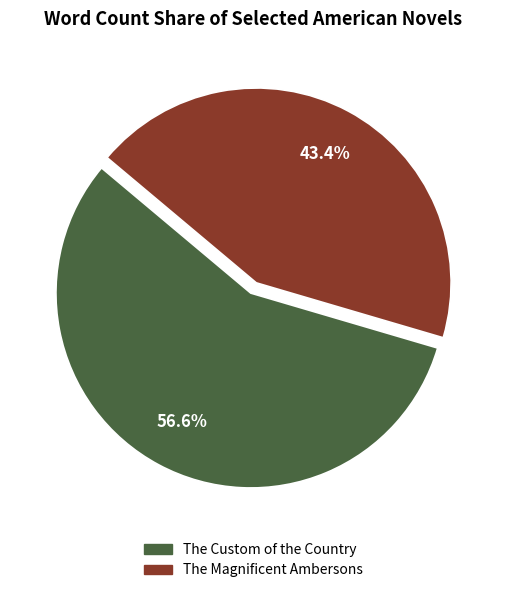

Is there any slice that represents more than half of the pie?

Yes